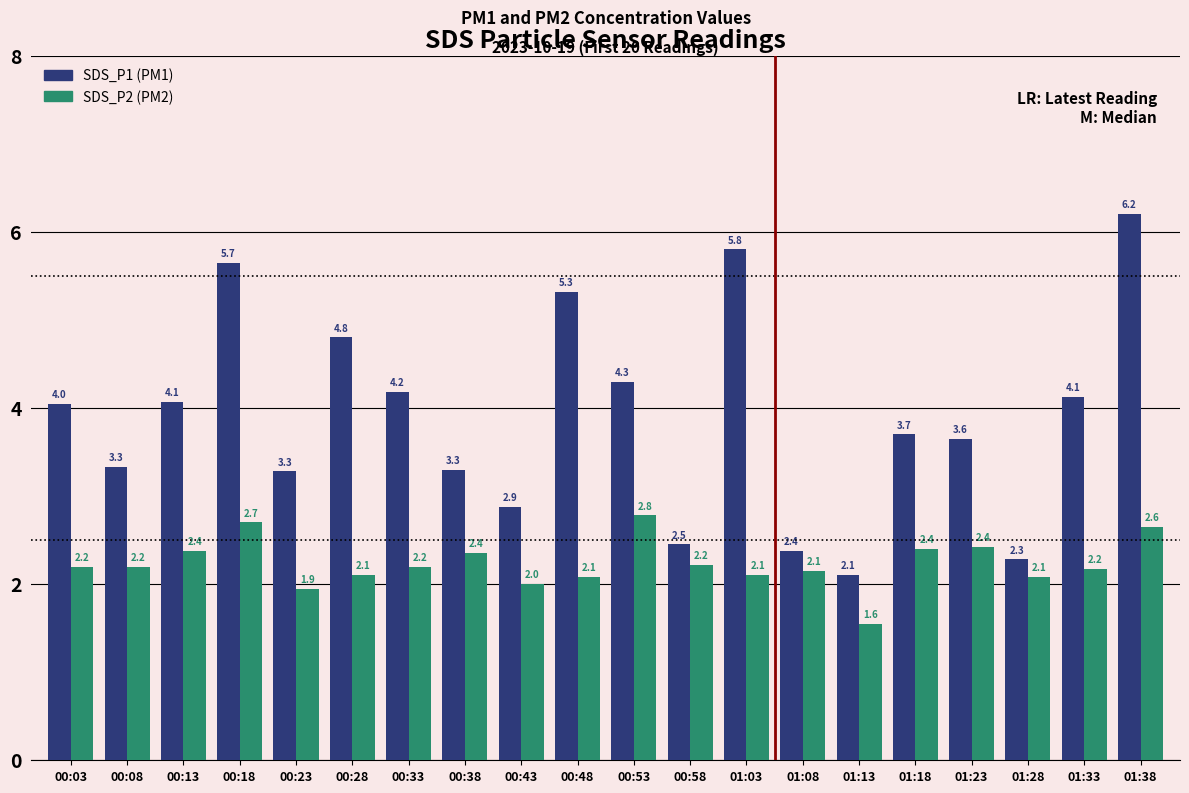

What is the smallest value displayed?

1.6